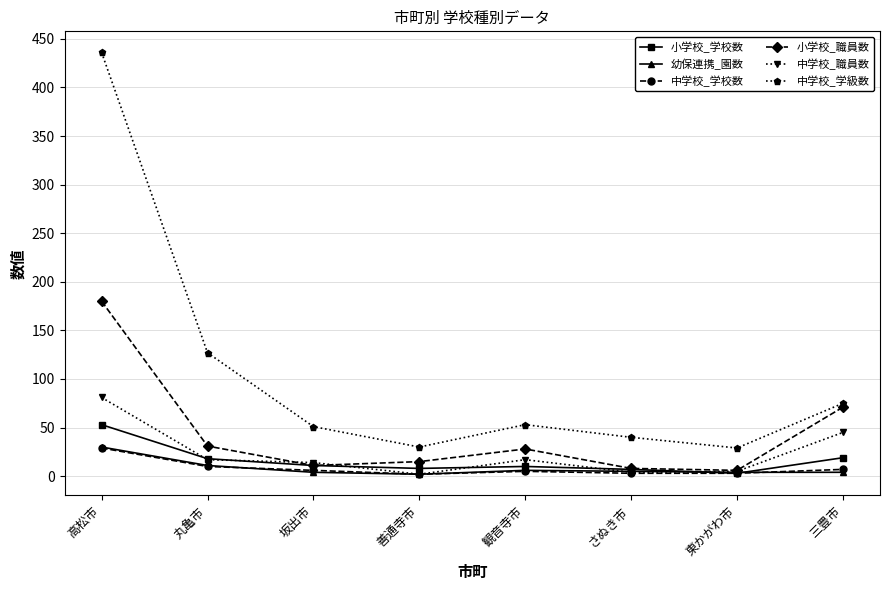

True or false: 中学校_学校数 has a value of 10 at 丸亀市.

True